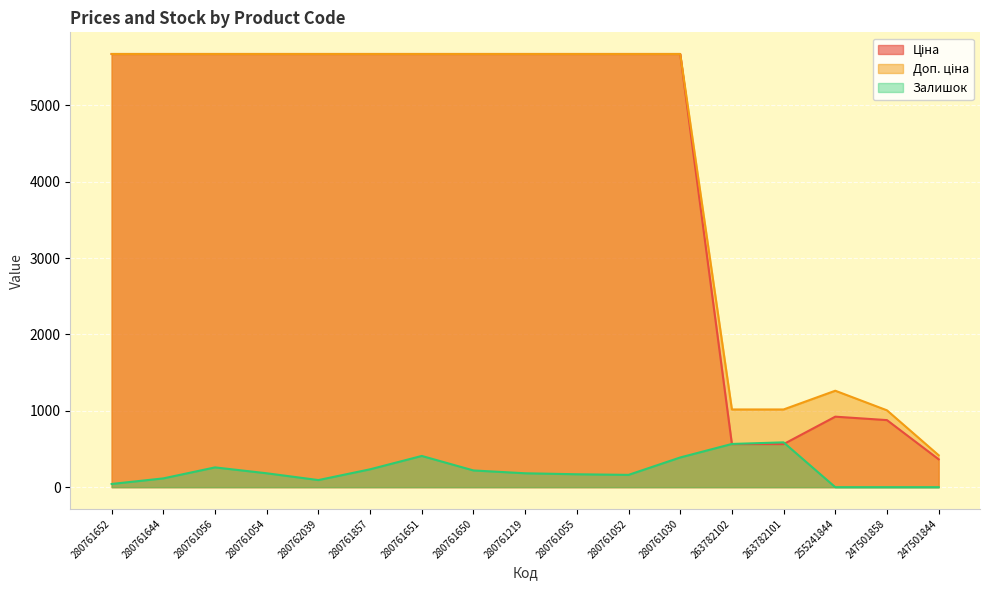

Which series has the largest range (max minus min)?

Ціна